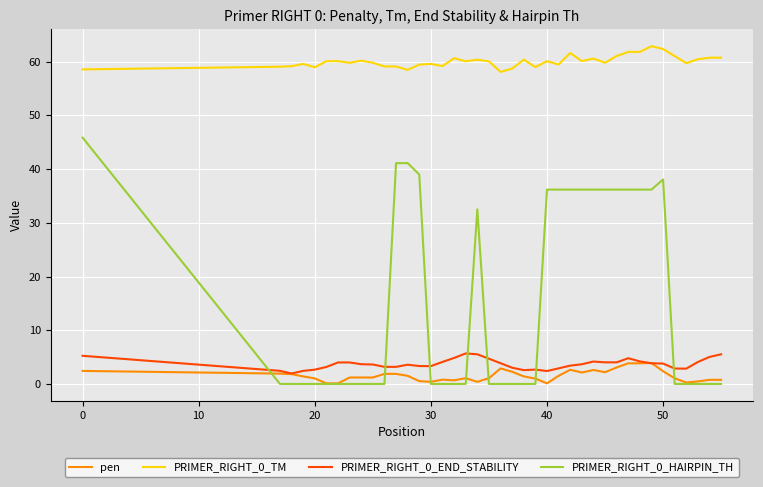

What is the maximum value for PRIMER_RIGHT_0_END_STABILITY?

5.7